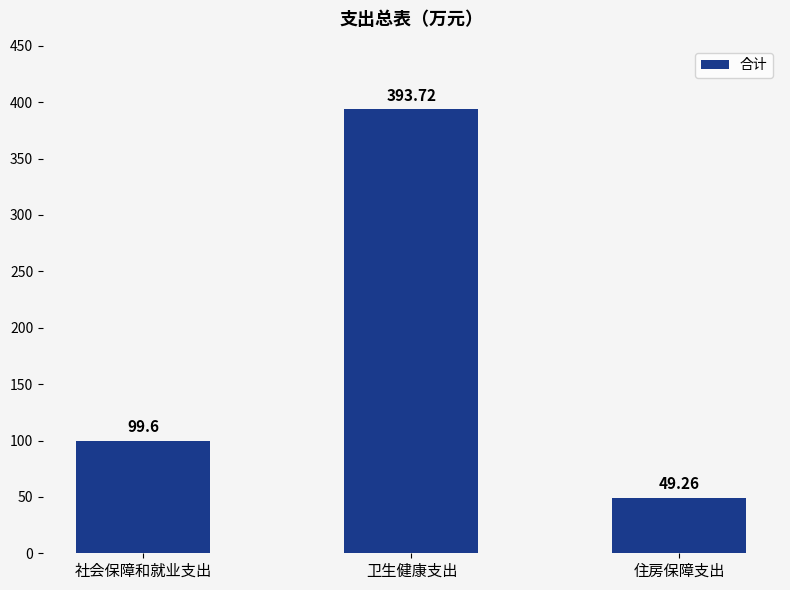

What is the value of the 3rd bar from the left?

49.3